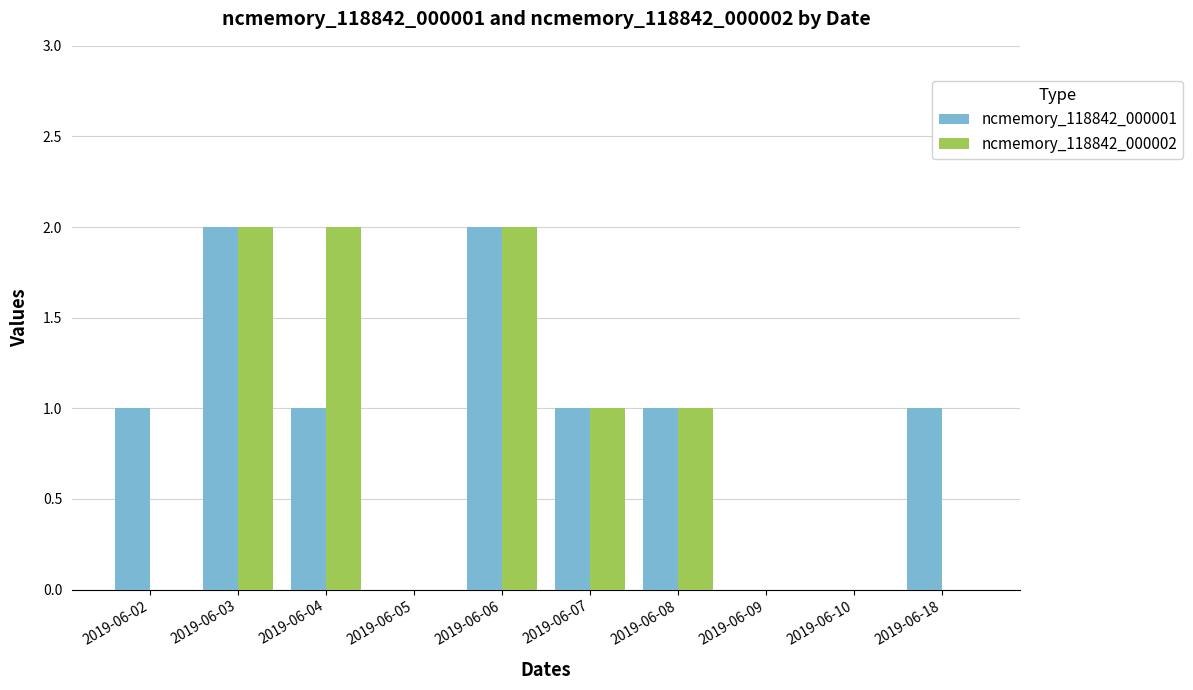

What is the maximum value for ncmemory_118842_000002?

2